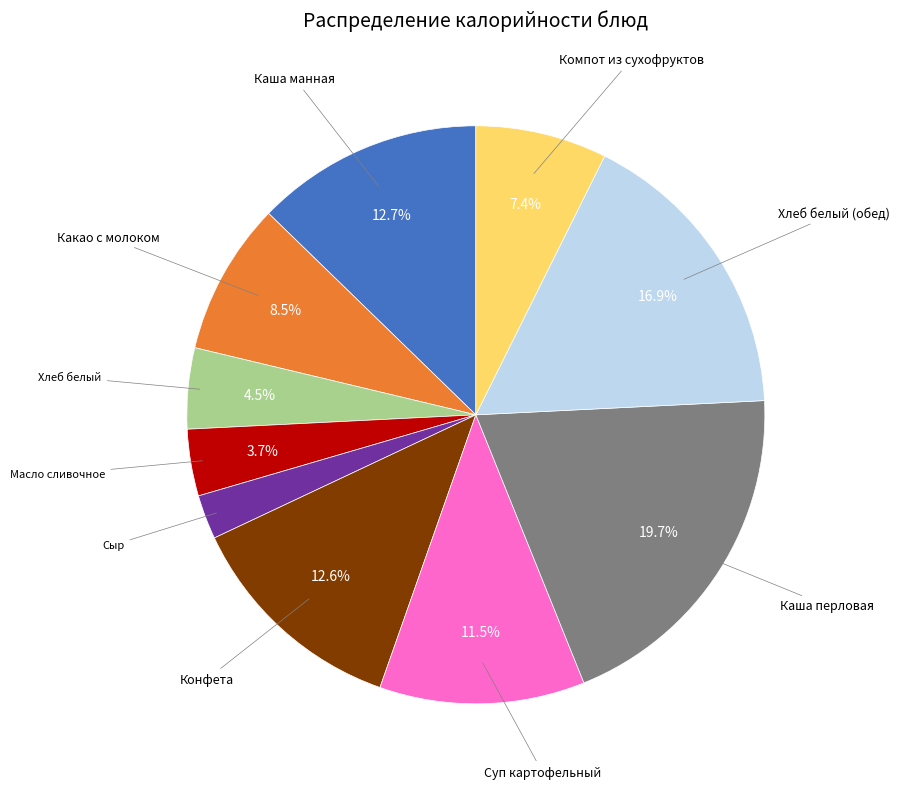

How many slices are in this pie chart?

10